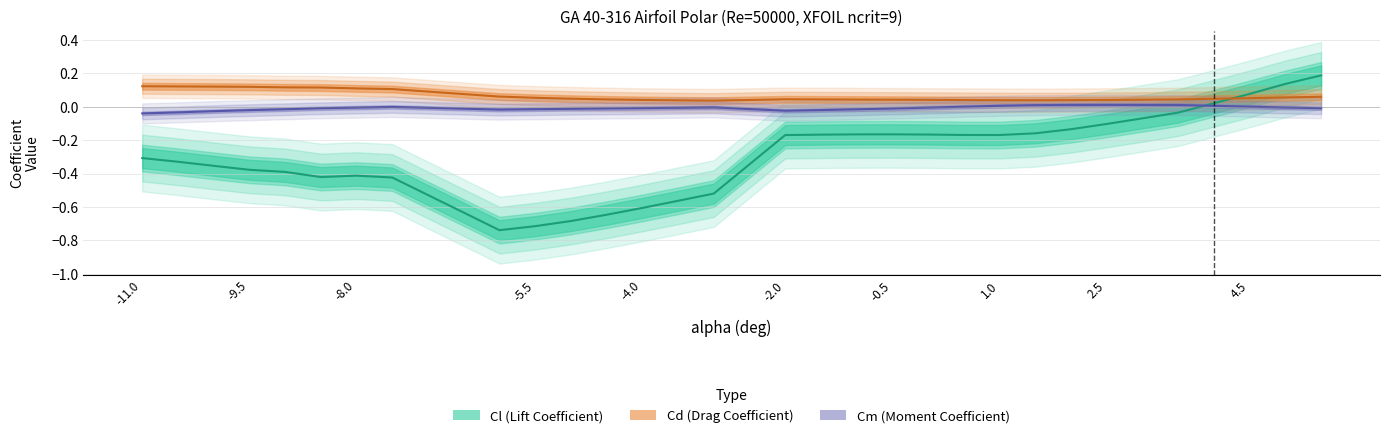

True or false: Cm has more than 1 points higher than both neighbors.

True